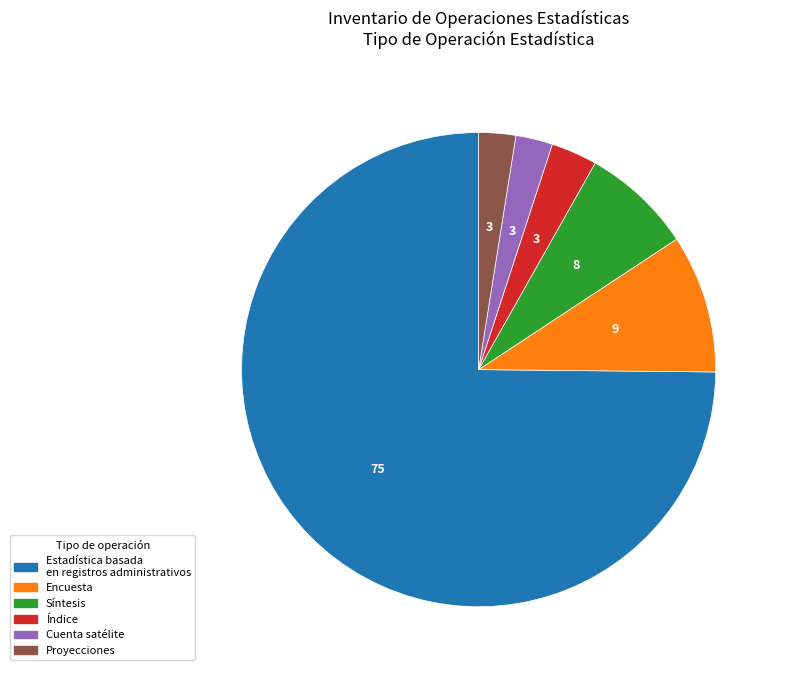

Is it true that Síntesis is 2% of the pie?

False